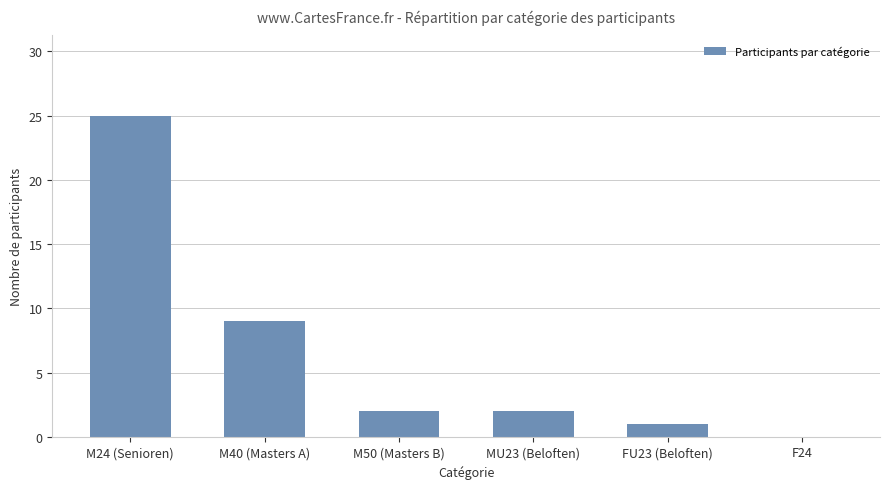

At which category does the chart reach its peak across all series?

M24 (Senioren)